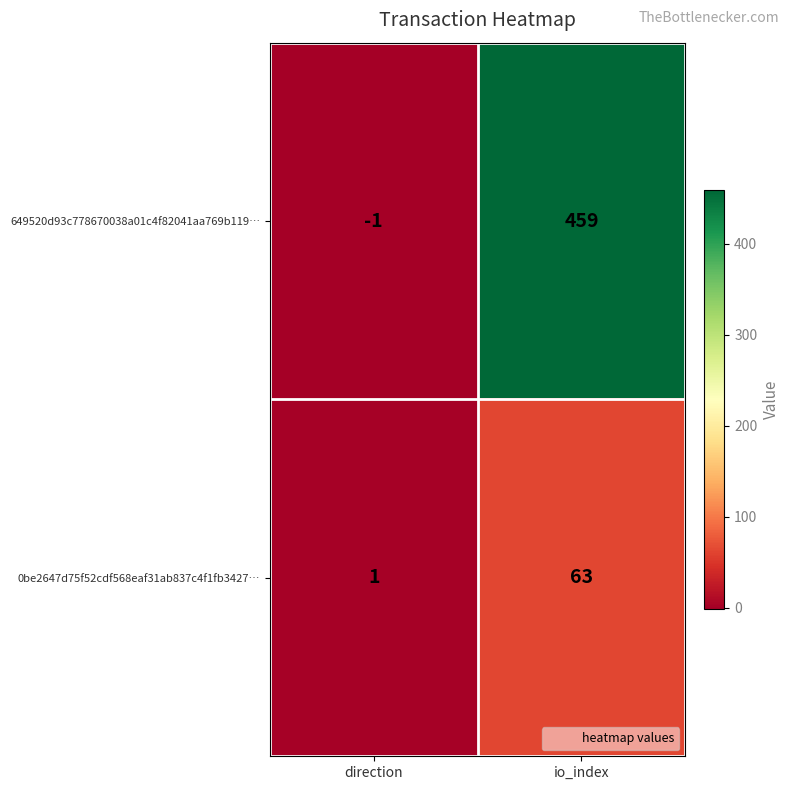

What is the total value across all series at io_index?

522